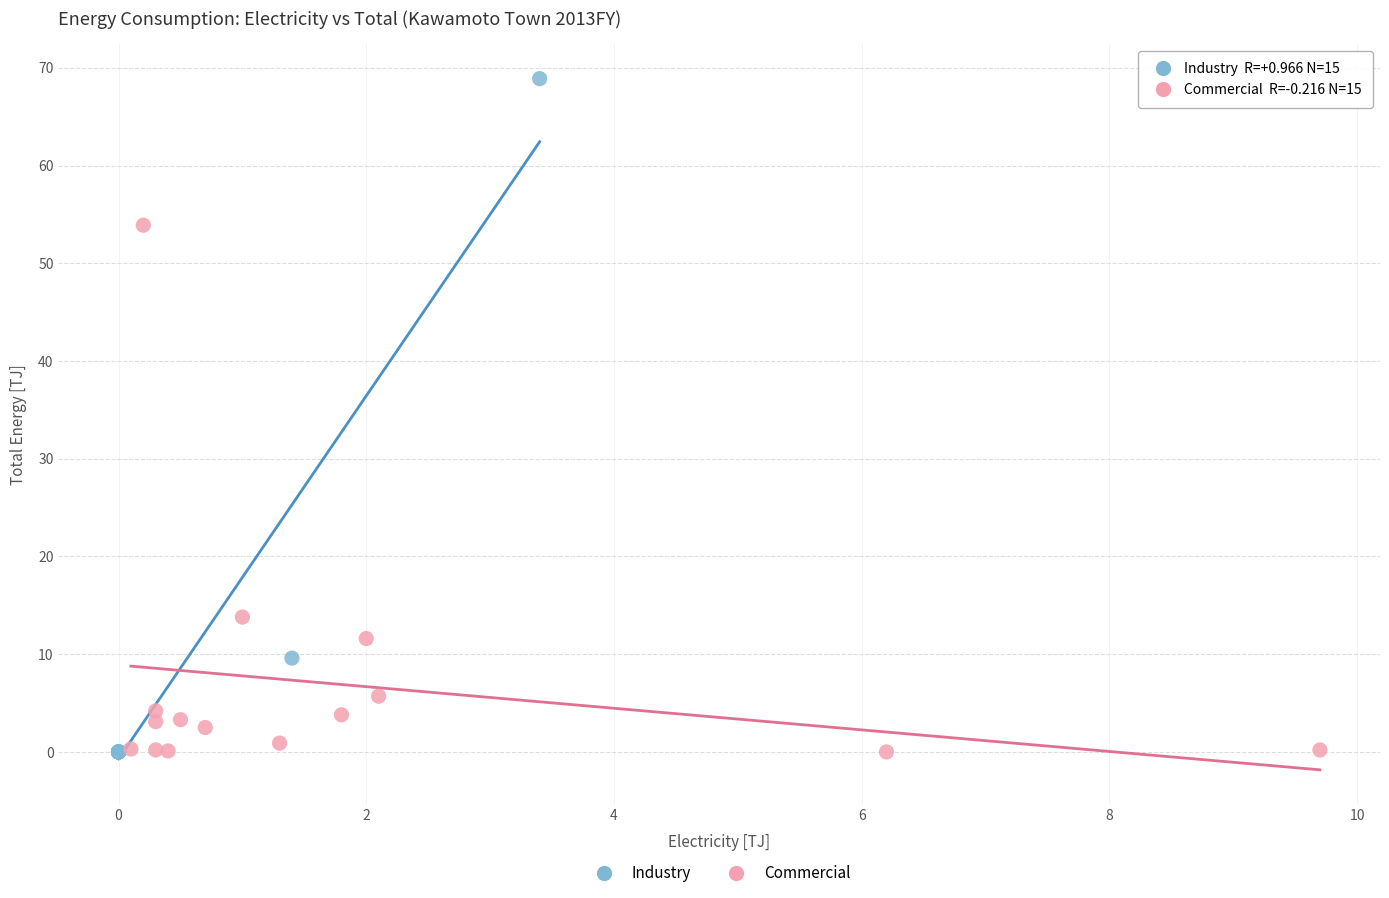

Which series has the widest spread of Y values?

Industry